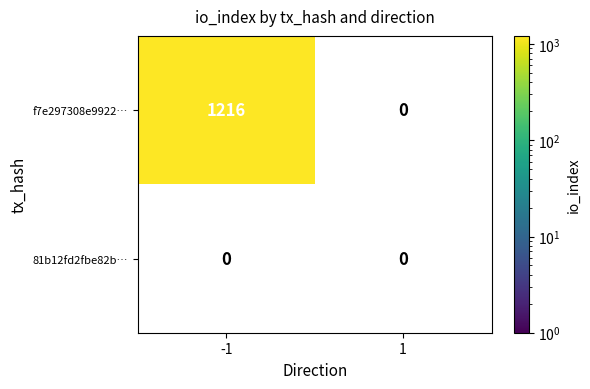

Reading right to left, extract all data points from this chart.

f7e297308e9922…: 1=0	-1=1216
81b12fd2fbe82b…: 1=0	-1=0